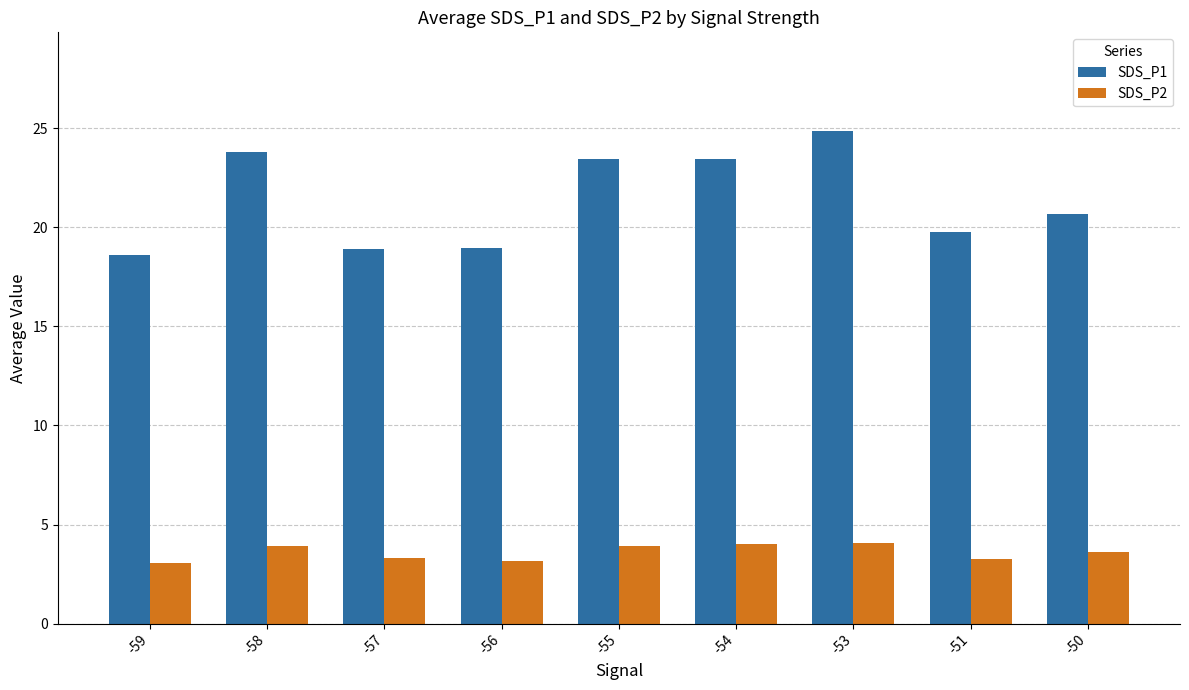

What is the minimum value for SDS_P2?

3.1